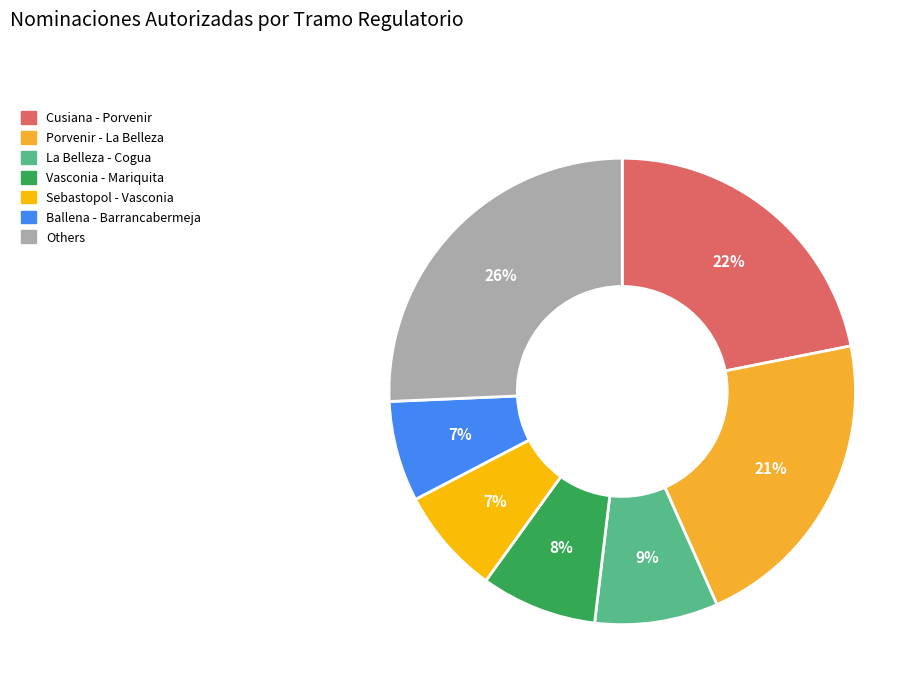

True or false: Vasconia - Mariquita accounts for 13% of the total.

False